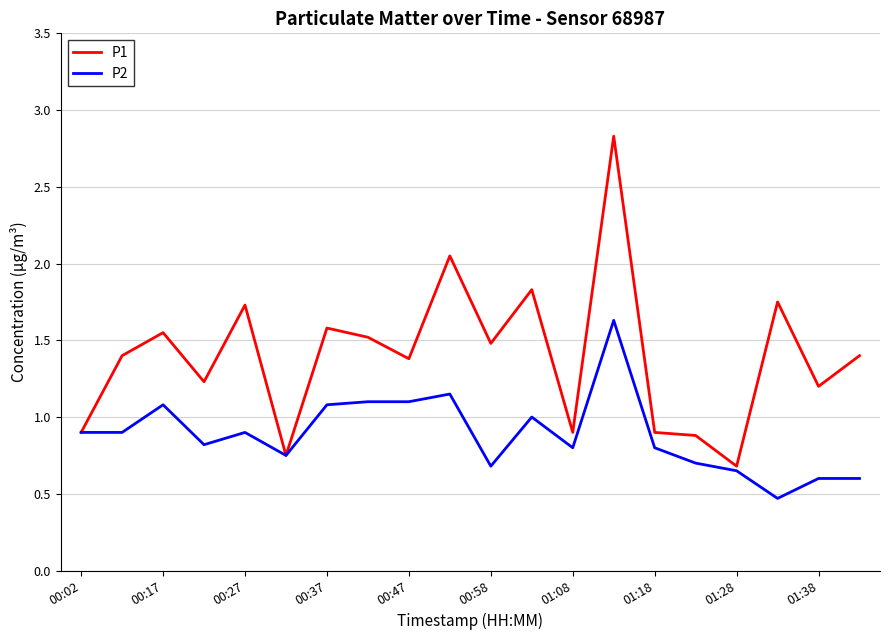

Which series has the largest total across all categories?

P1